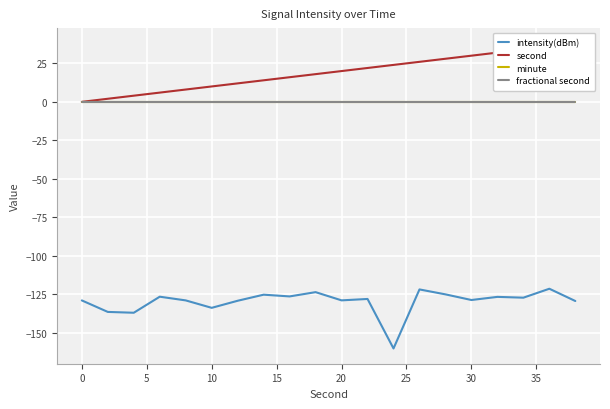

Is the value of minute at 14 greater than the value of intensity(dBm) at 15?

Yes